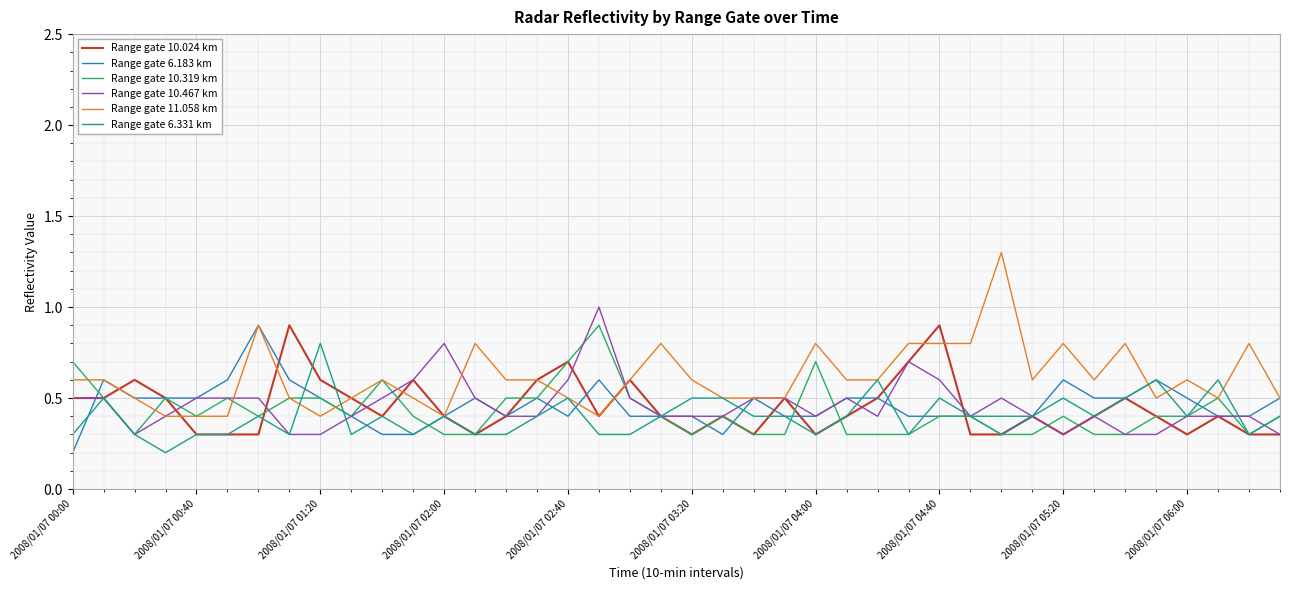

What is the highest value of the Range gate 11.058 km series?

1.3